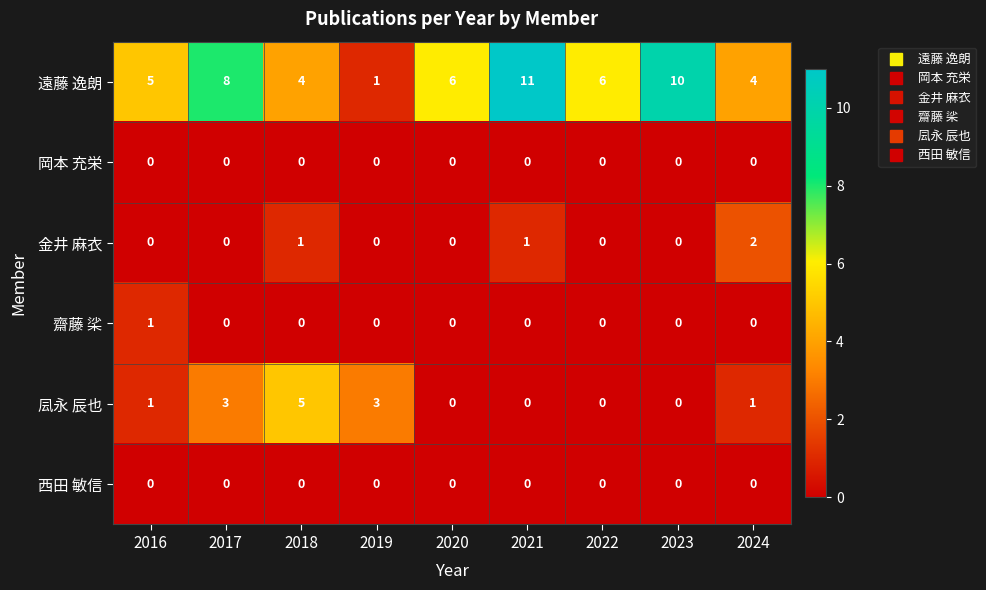

Between 2022 and 2023, which series saw the biggest shift?

遠藤 逸朗